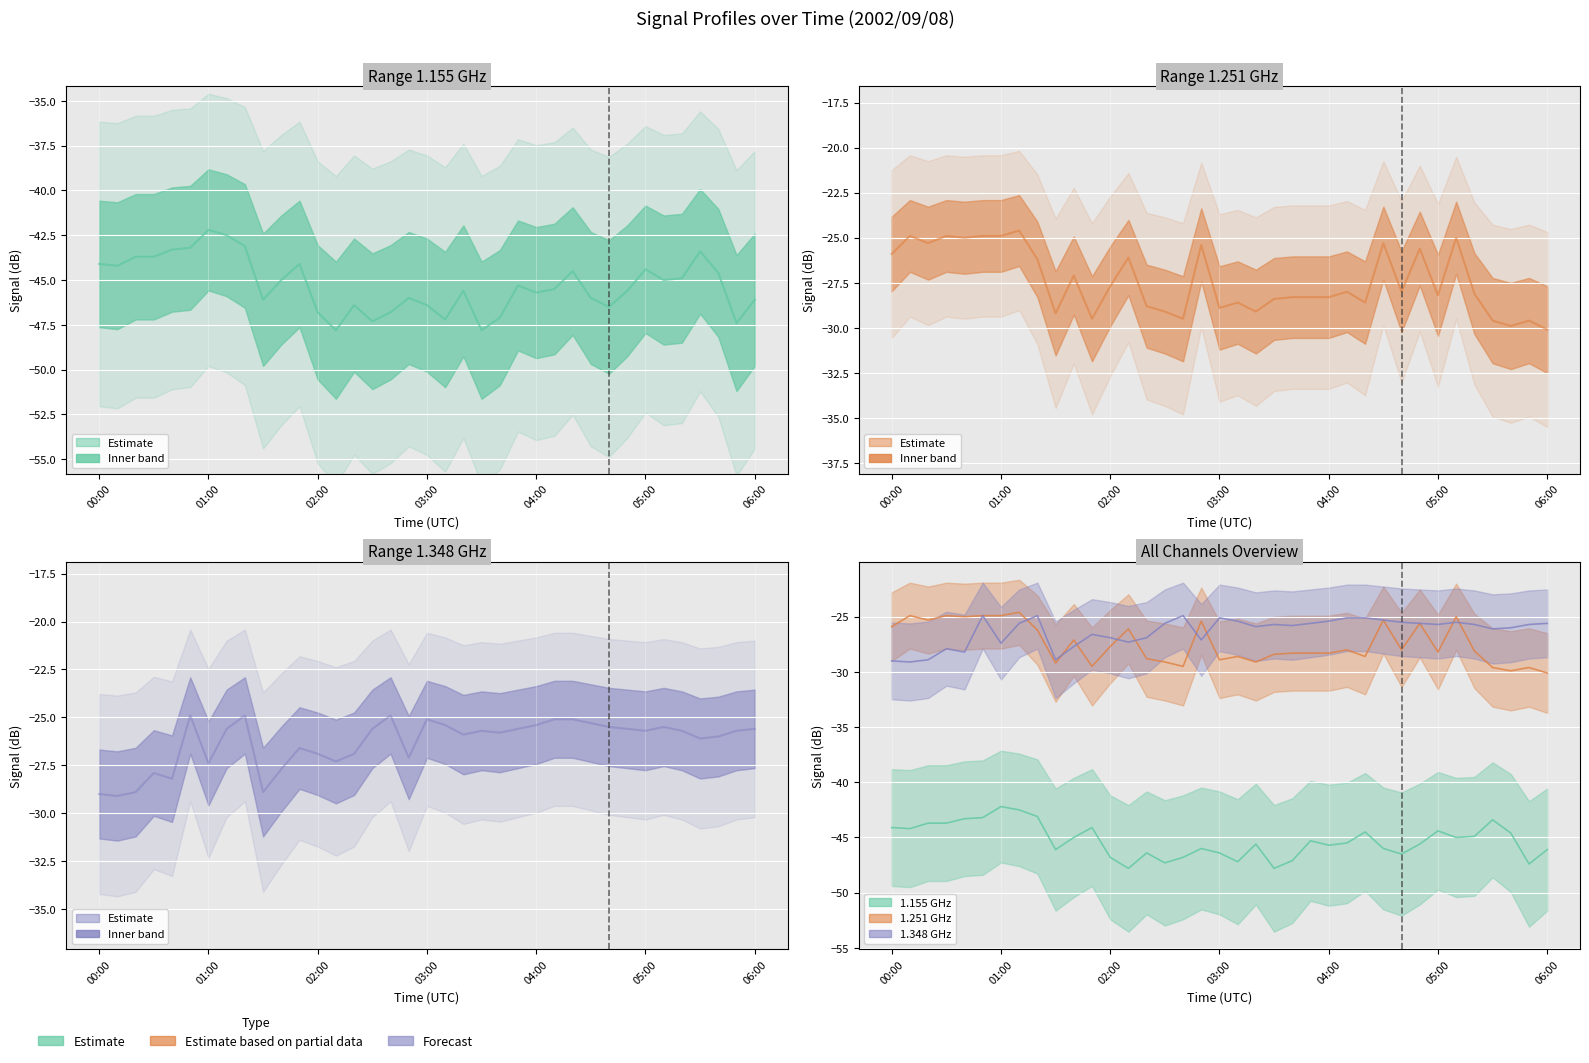

True or false: 1.155 GHz signal and 1.348 GHz signal cross at least once.

False